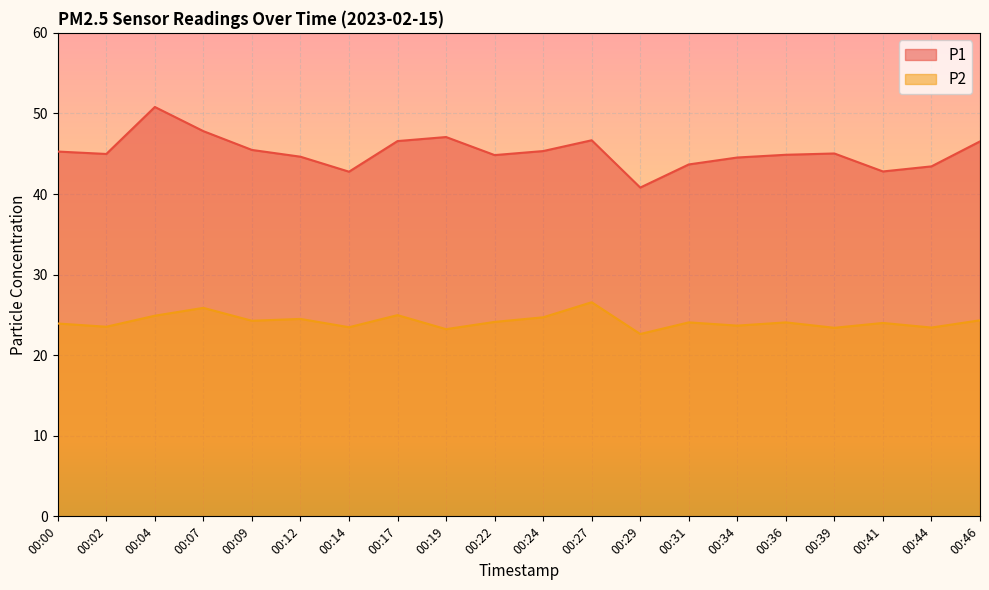

True or false: P1 and P2 intersect in this chart.

False